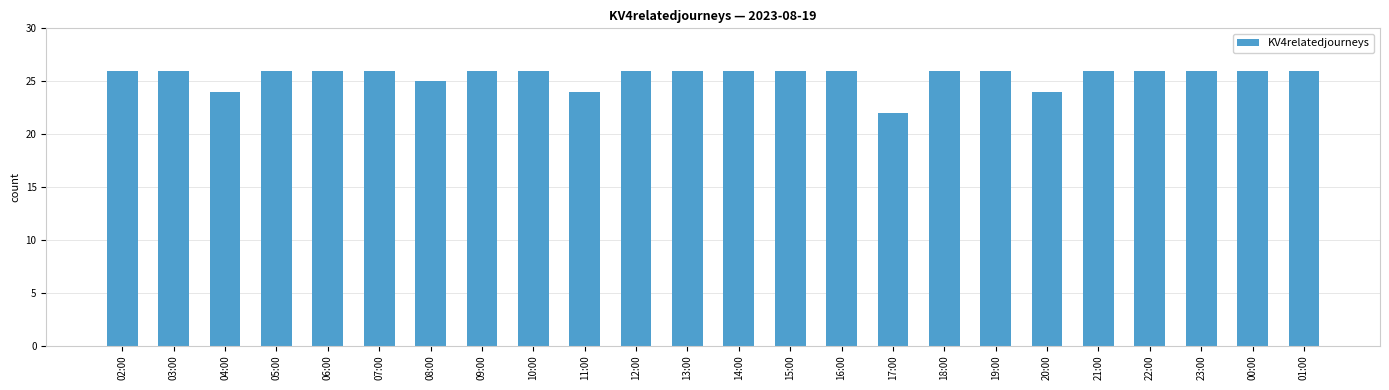

At which category does the chart reach its minimum across all series?

17:00